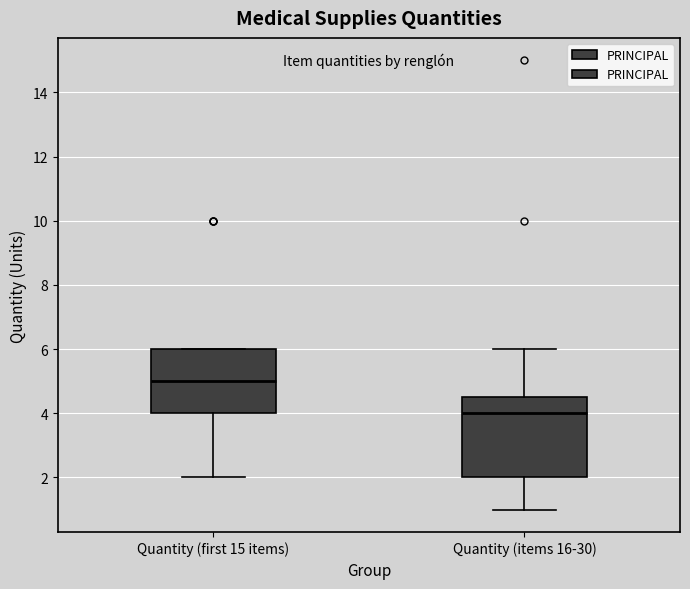

Where does the lower whisker of the box for Quantity (items 16-30) end on the y-axis? The values are not printed on the chart, so give them approximately, as read against the axis.

1.0